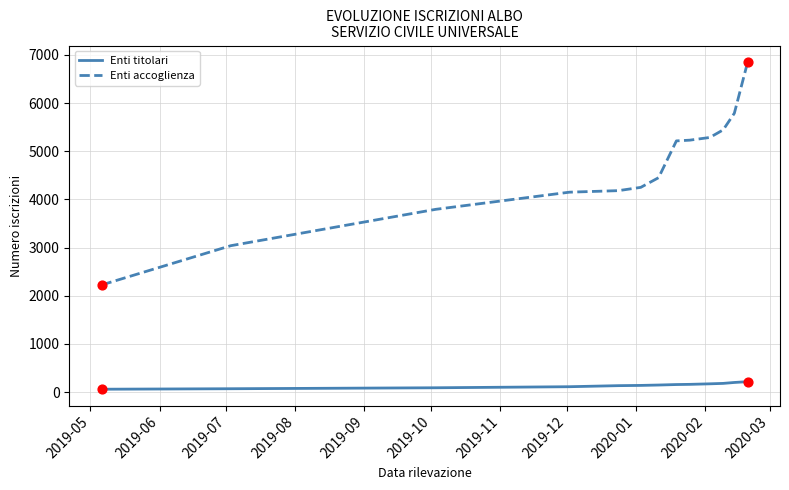

Which series has the largest total across all categories?

Enti accoglienza